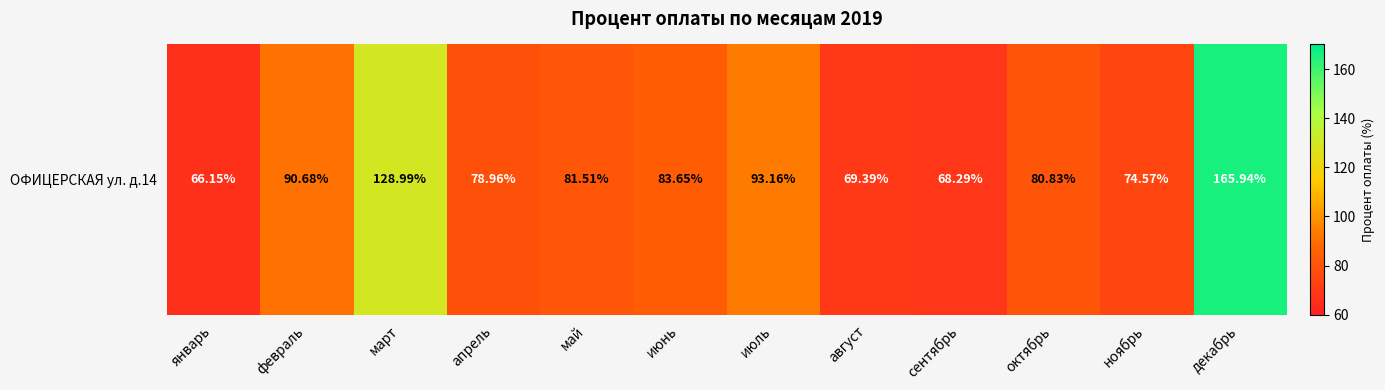

Reading left to right, what are all the values shown in this chart?

66.2	90.7	129.0	79.0	81.5	83.7	93.2	69.4	68.3	80.8	74.6	165.9